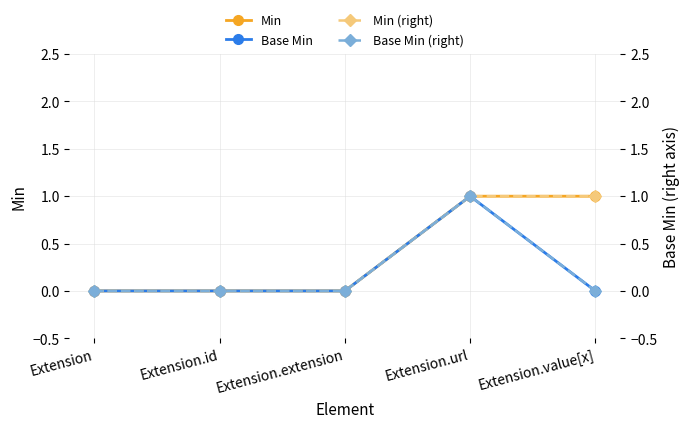

What is the label of the 3rd point from the right?

Extension.extension